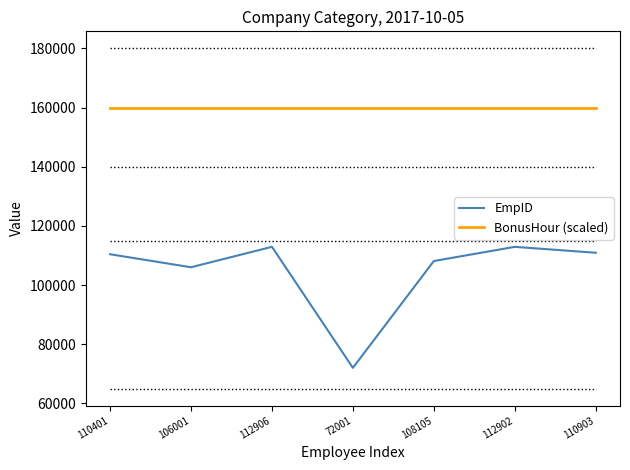

What is the maximum value shown in the chart?

160000